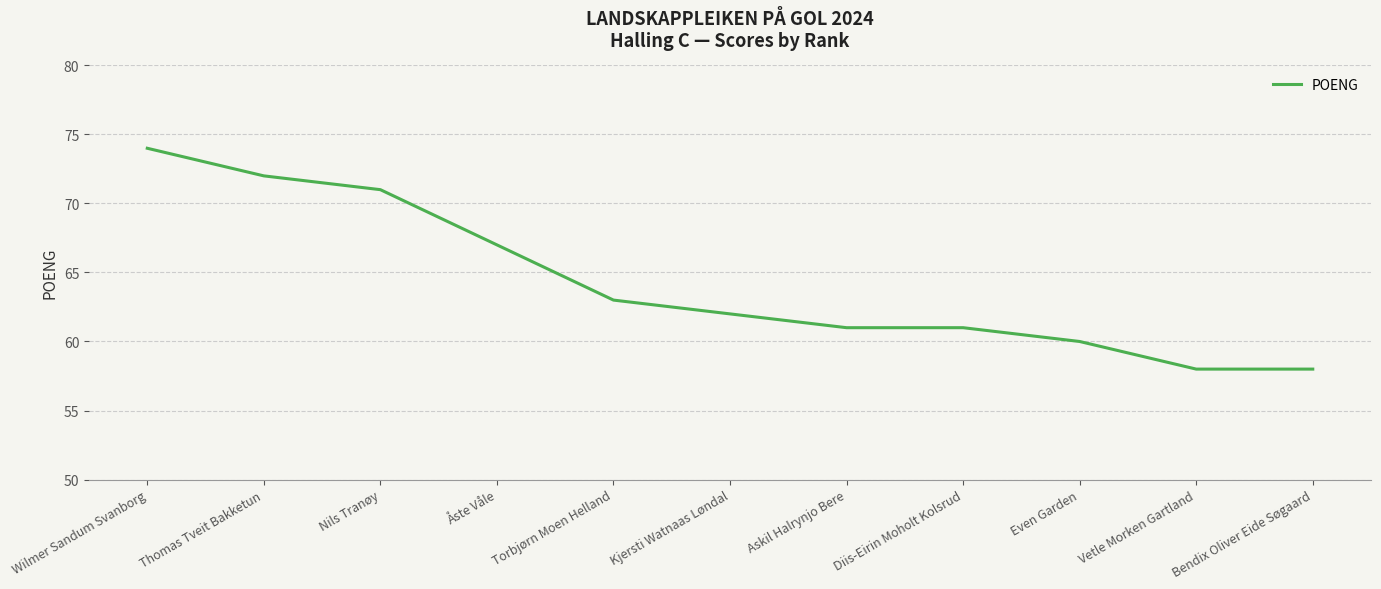

What is the smallest value displayed?

58